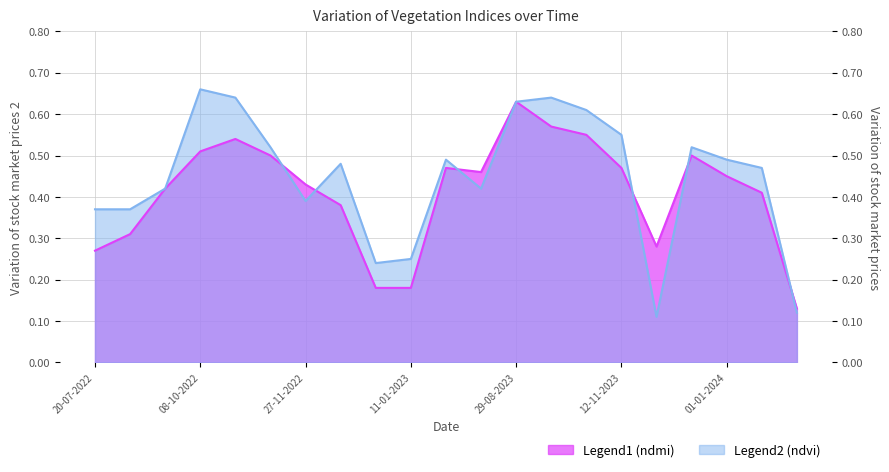

Reading left to right, what are all the values shown in this chart?

ndmi: 20-07-2022=0.3	03-09-2022=0.3	23-09-2022=0.4	08-10-2022=0.5	28-10-2022=0.5	12-11-2022=0.5	27-11-2022=0.4	12-12-2022=0.4	01-01-2023=0.2	11-01-2023=0.2	20-06-2023=0.5	10-07-2023=0.5	29-08-2023=0.6	13-10-2023=0.6	28-10-2023=0.6	12-11-2023=0.5	27-11-2023=0.3	12-12-2023=0.5	01-01-2024=0.5	11-01-2024=0.4	24-06-2024=0.1
ndvi: 20-07-2022=0.4	03-09-2022=0.4	23-09-2022=0.4	08-10-2022=0.7	28-10-2022=0.6	12-11-2022=0.5	27-11-2022=0.4	12-12-2022=0.5	01-01-2023=0.2	11-01-2023=0.2	20-06-2023=0.5	10-07-2023=0.4	29-08-2023=0.6	13-10-2023=0.6	28-10-2023=0.6	12-11-2023=0.6	27-11-2023=0.1	12-12-2023=0.5	01-01-2024=0.5	11-01-2024=0.5	24-06-2024=0.1